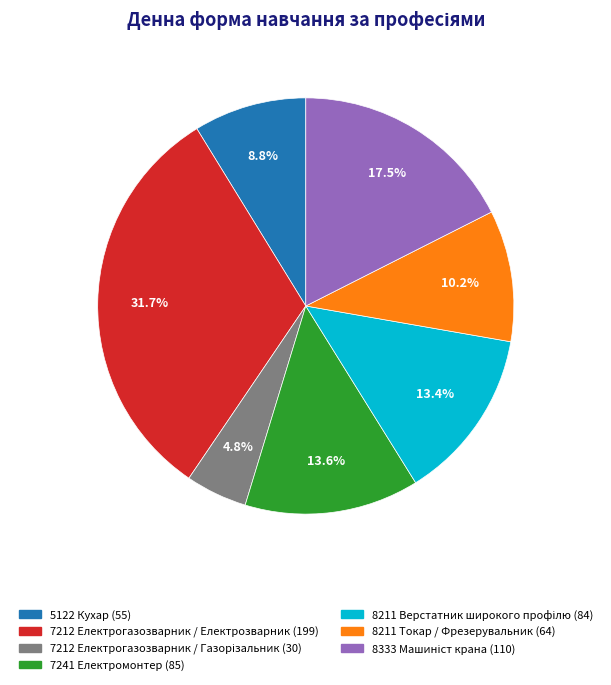

What is the largest slice in the pie chart?

7212 Електрогазозварник / Електрозварник